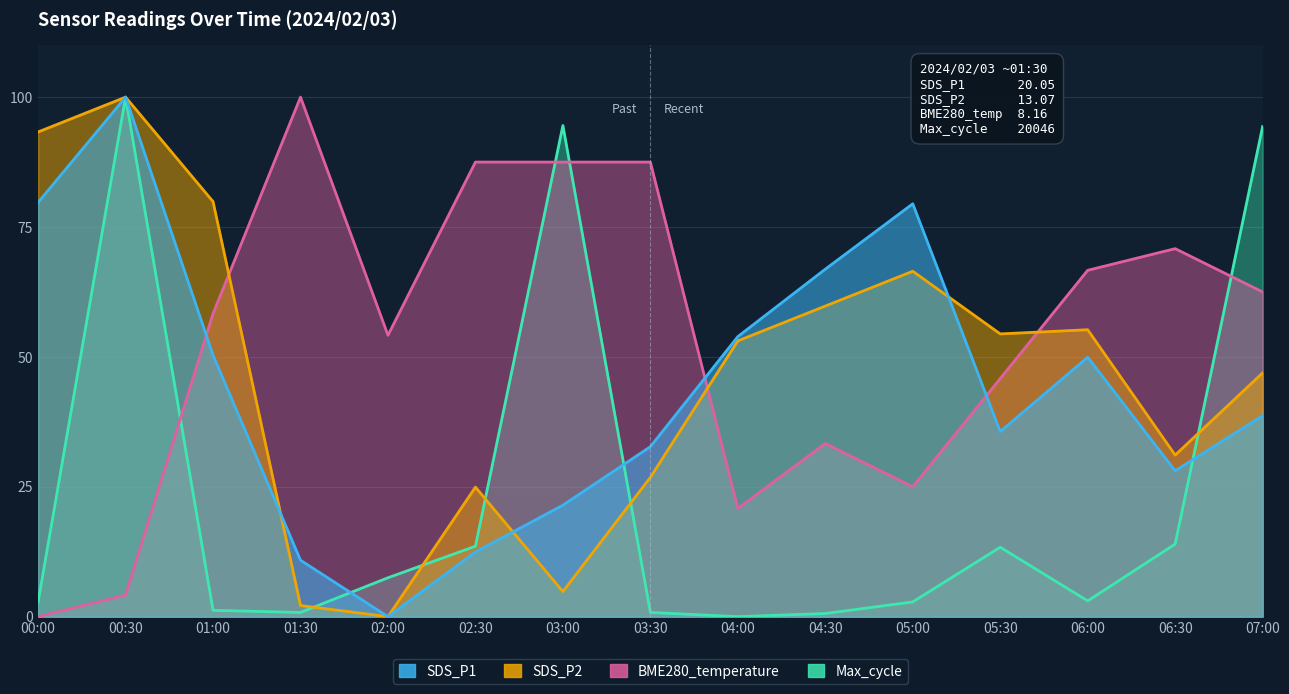

How many values in the BME280_temperature series exceed 58?

8